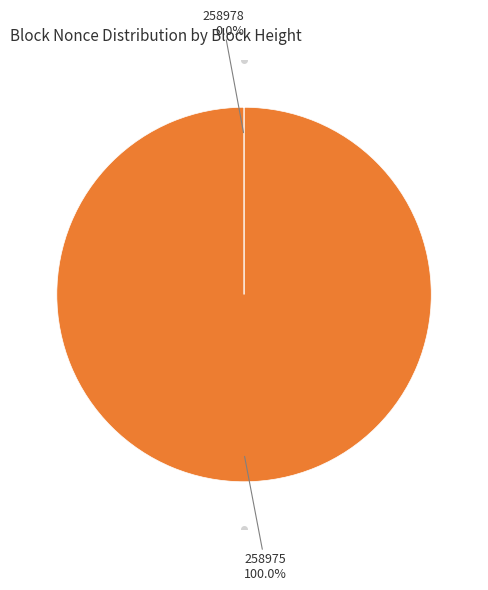

Is there any slice that represents more than half of the pie?

Yes